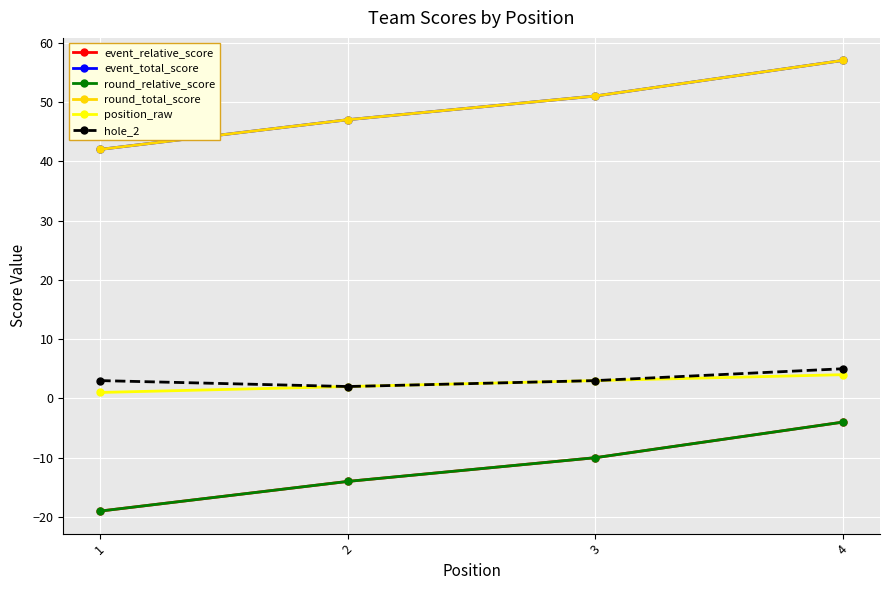

Count the round_total_score values in the range 47 to 57.

3